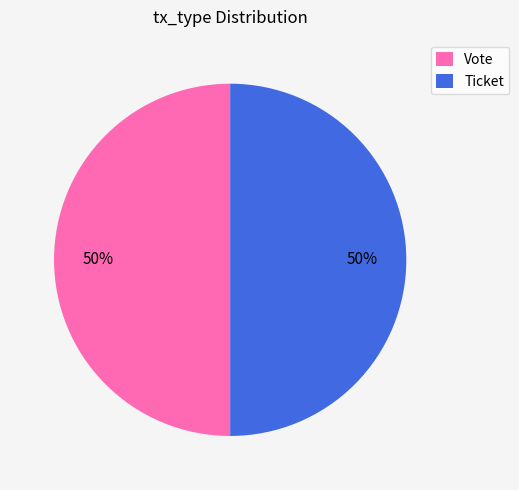

To the nearest percent, what percentage of the pie is Vote?

50%